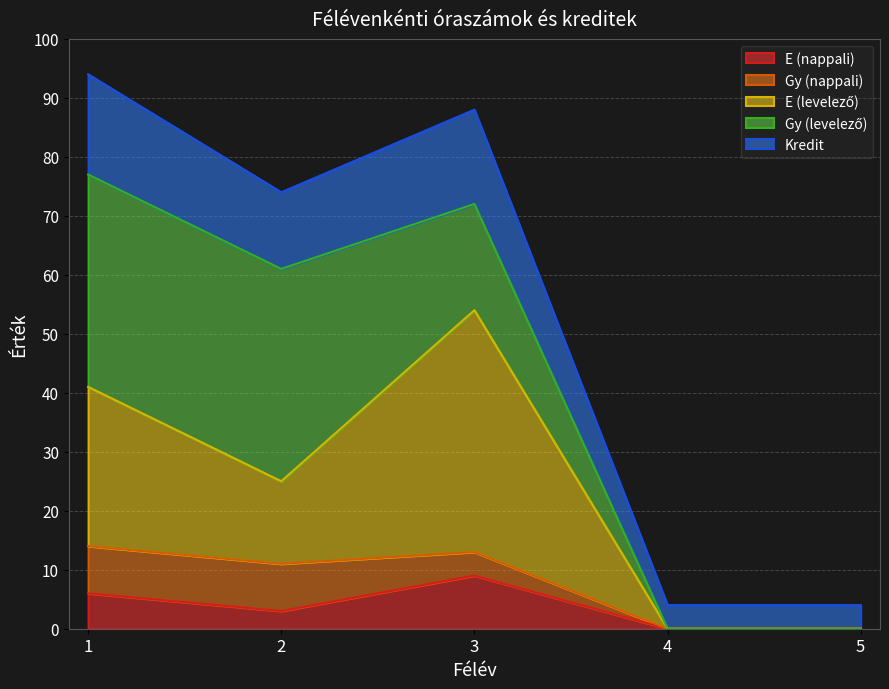

Which category has the highest value in the E (nappali) series?

3